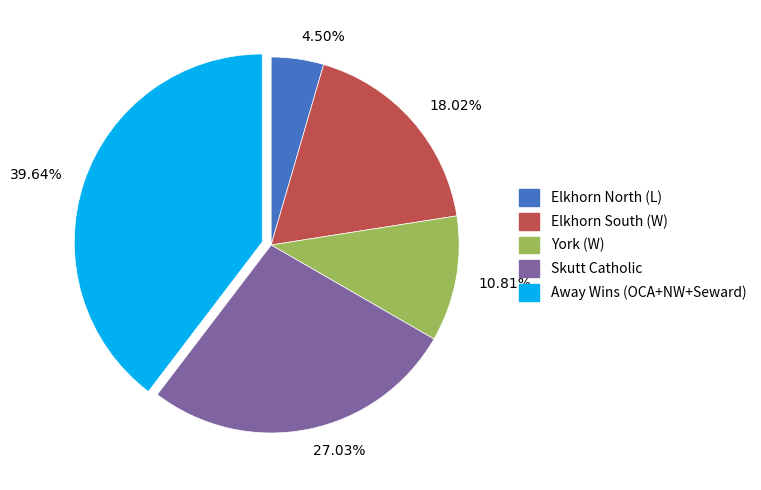

What is the smallest slice in the pie chart?

4.50%